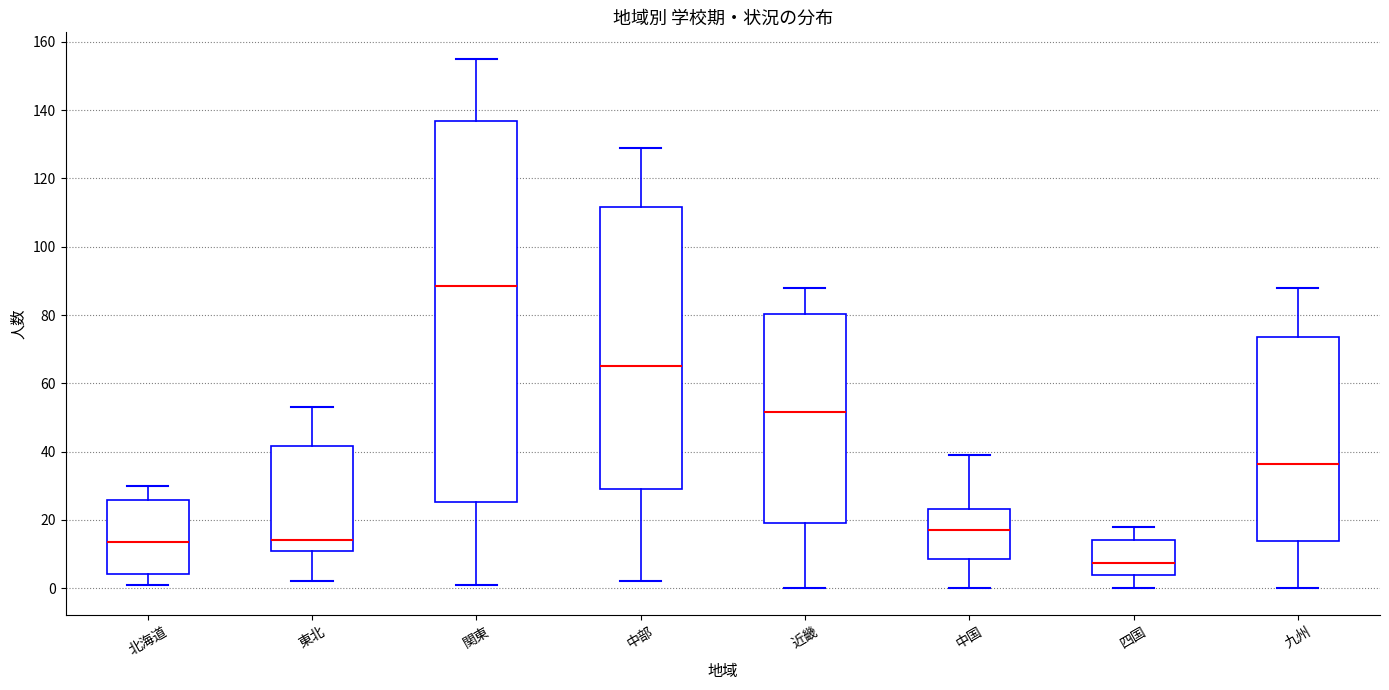

Which box has the highest median line?

関東